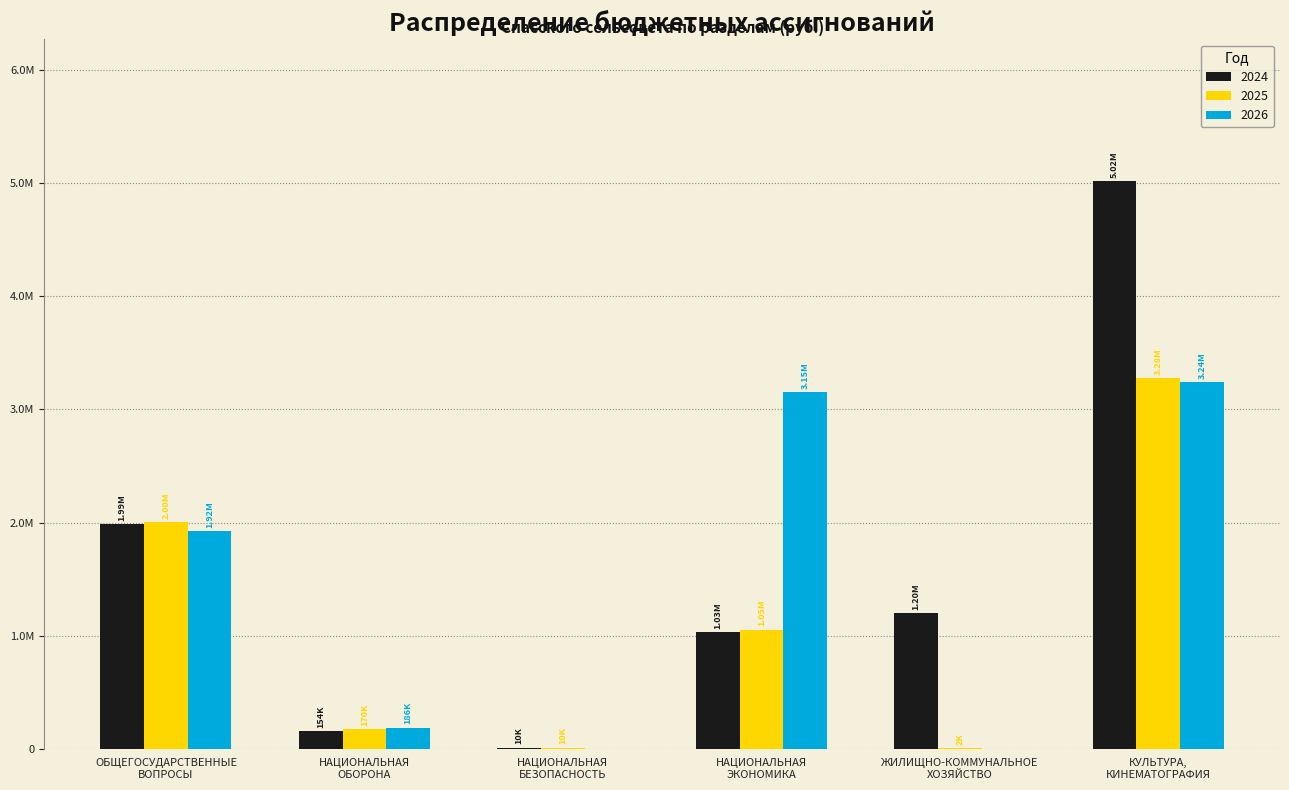

What are all the series names shown in the legend?

2024, 2025, 2026